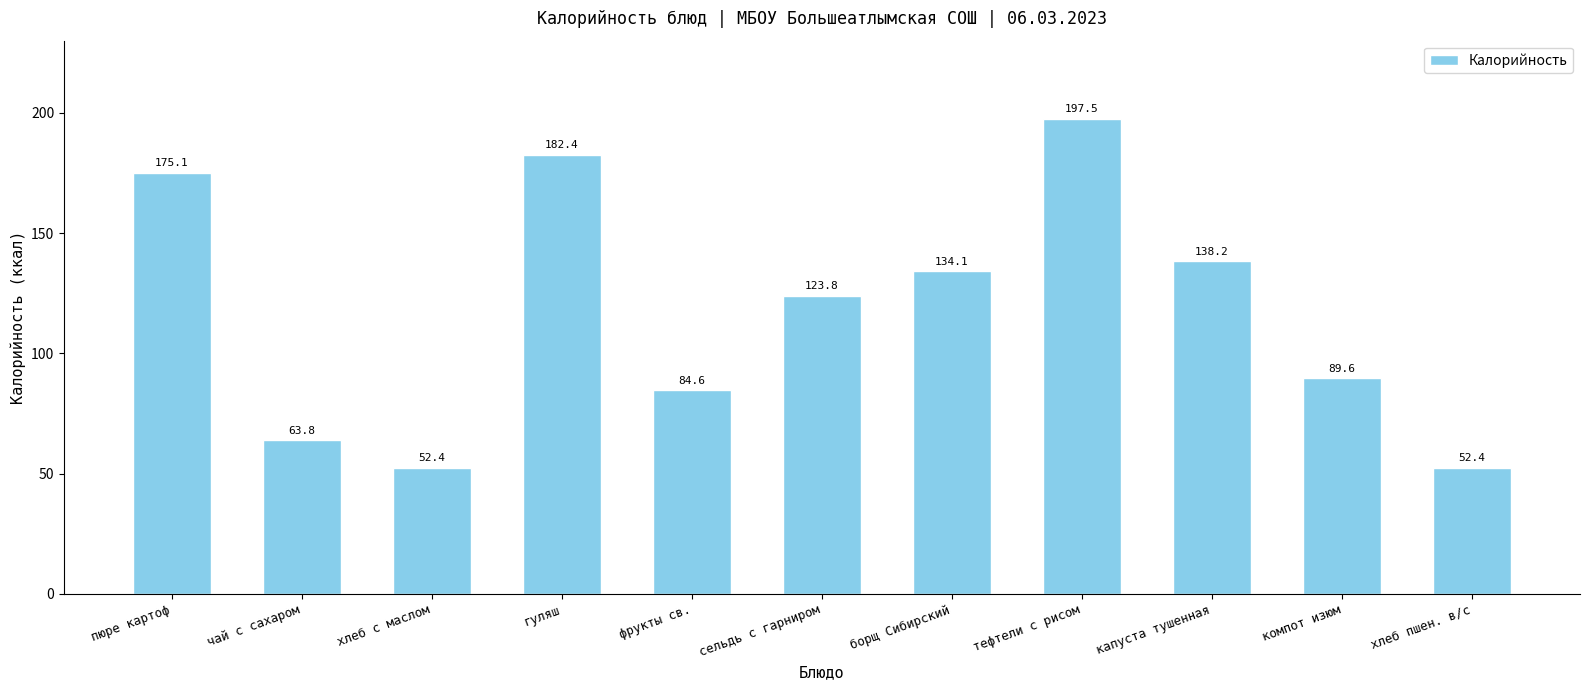

Does the chart contain stacked bars?

No